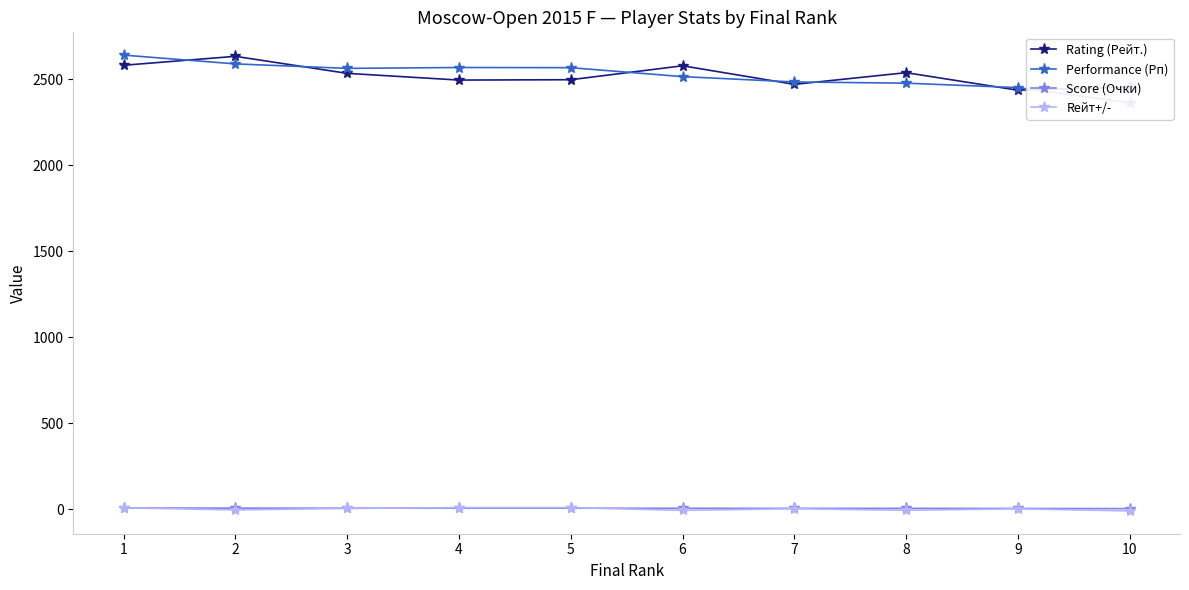

Which label corresponds to the smallest value in the chart?

10